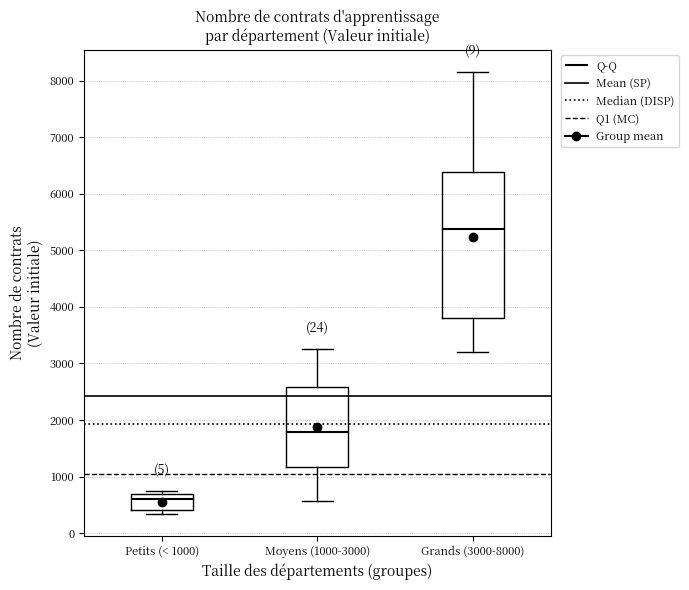

Which box is the tallest, from its lower edge to its upper edge?

Grands (3000-8000)